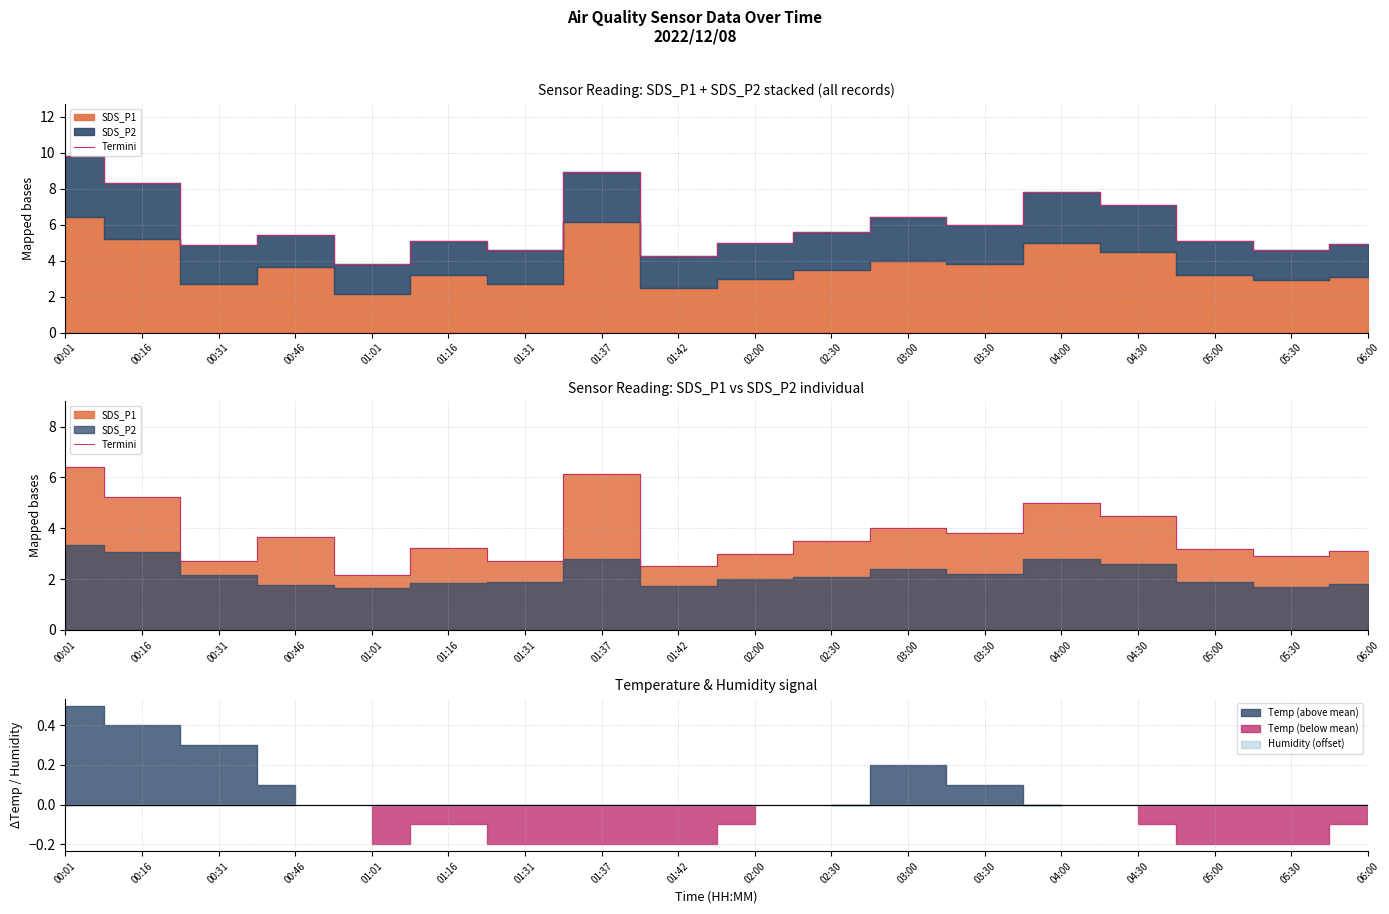

Does the chart display data point markers on the line(s)?

No